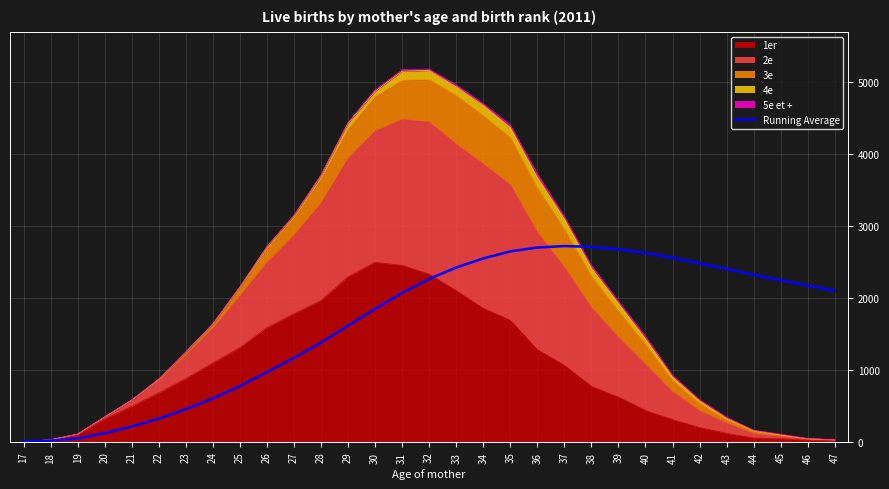

What is the value of the 29th point from the left?

2243.7